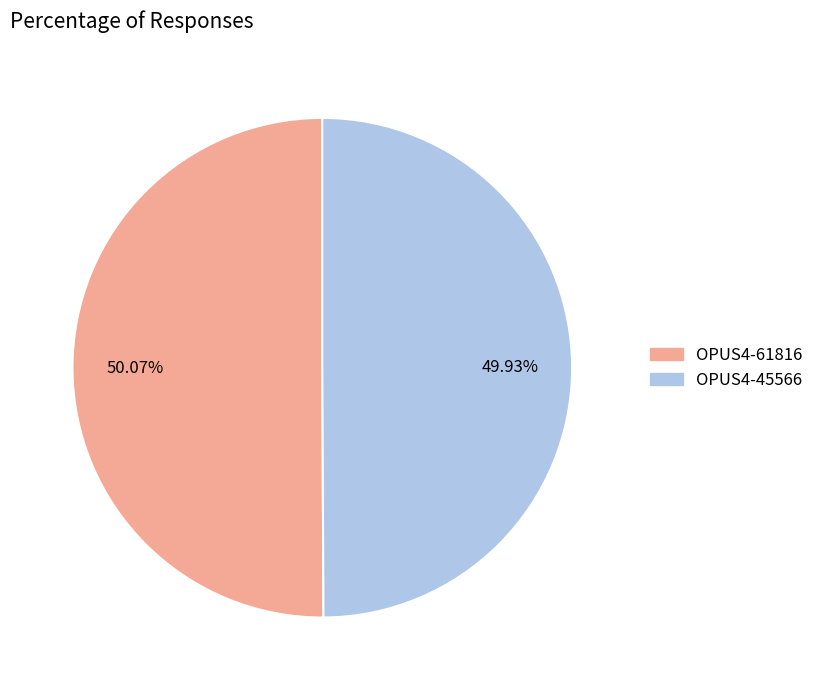

What percentage is the OPUS4-45566 slice, to the nearest percent?

50%